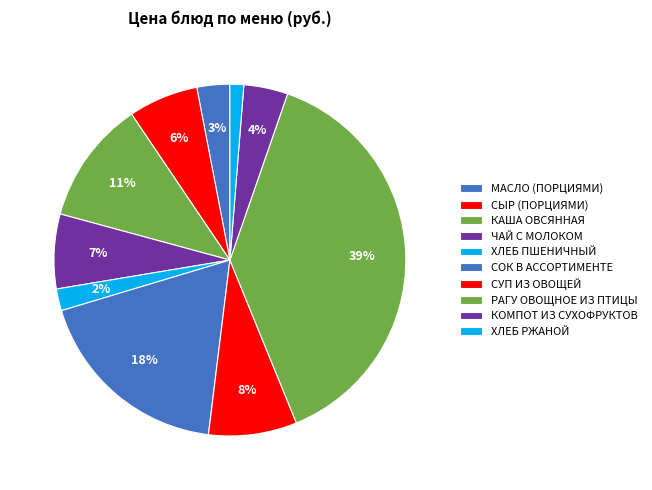

Combined, what portion of the pie is ХЛЕБ РЖАНОЙ and СЫР (ПОРЦИЯМИ)?

7.7%